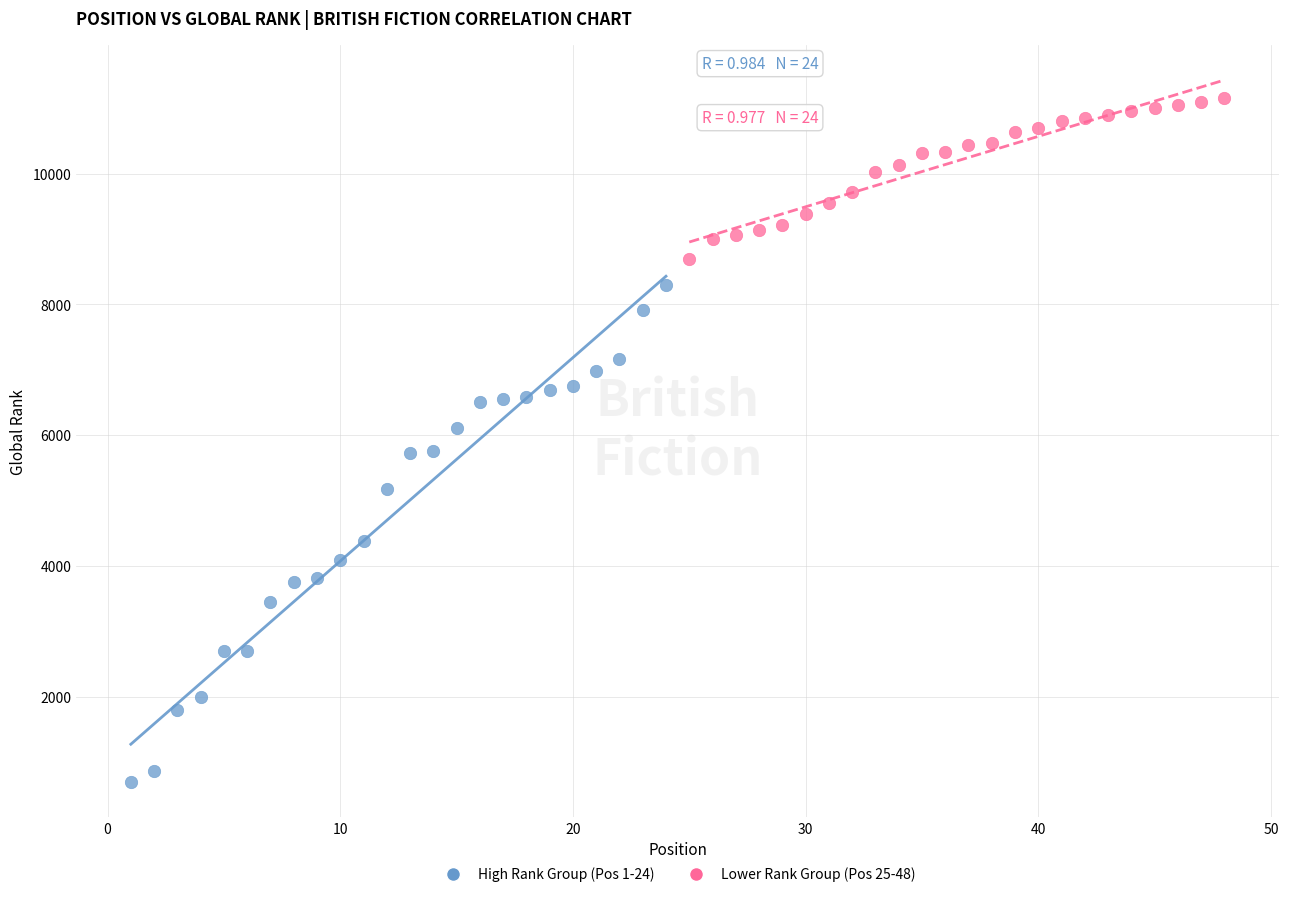

What are all the series names shown in the legend?

High Rank Group (Pos 1-24), Lower Rank Group (Pos 25-48)